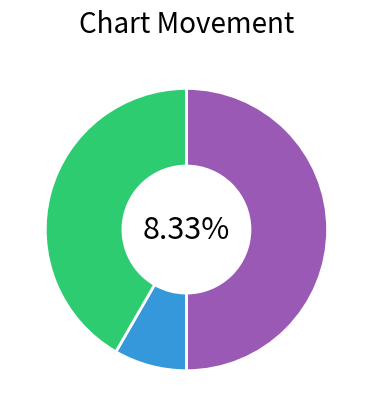

Is the sum of - and down greater than half?

No